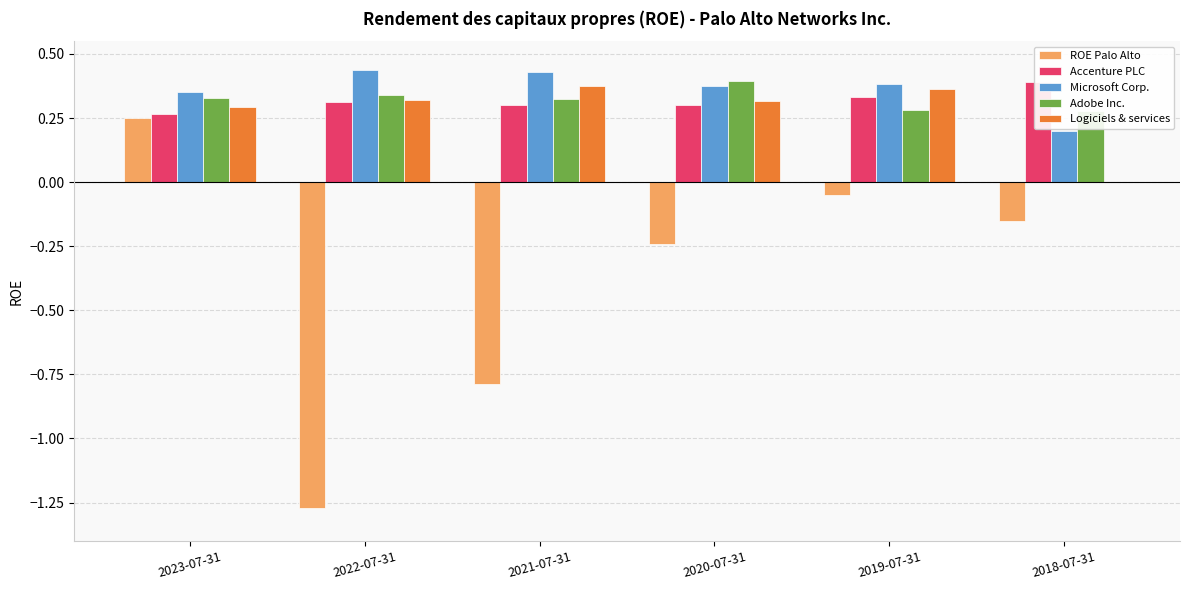

How many groups of bars are there?

6